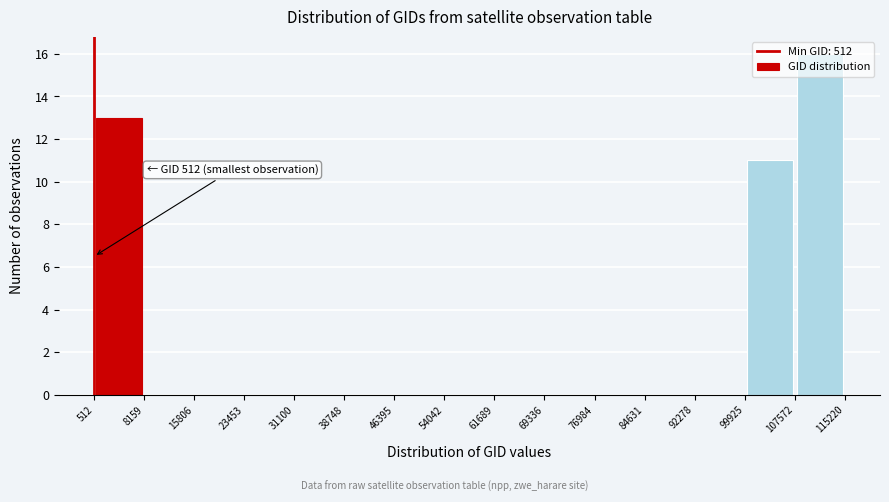

Over which range of the x-axis is the bar tallest?

107572 to 115220